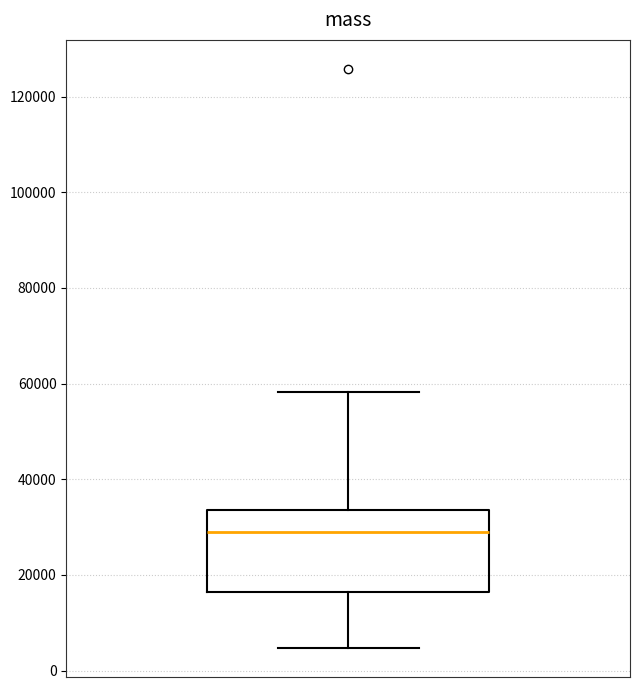

Transcribe this box plot: give where the median line is, the range the box spans, and where the two whiskers end, as read against the y-axis. The values are not printed on the chart, so give them approximately, as read against the axis.

median 28000, box 16000 to 34000, whiskers 4000 to 58000